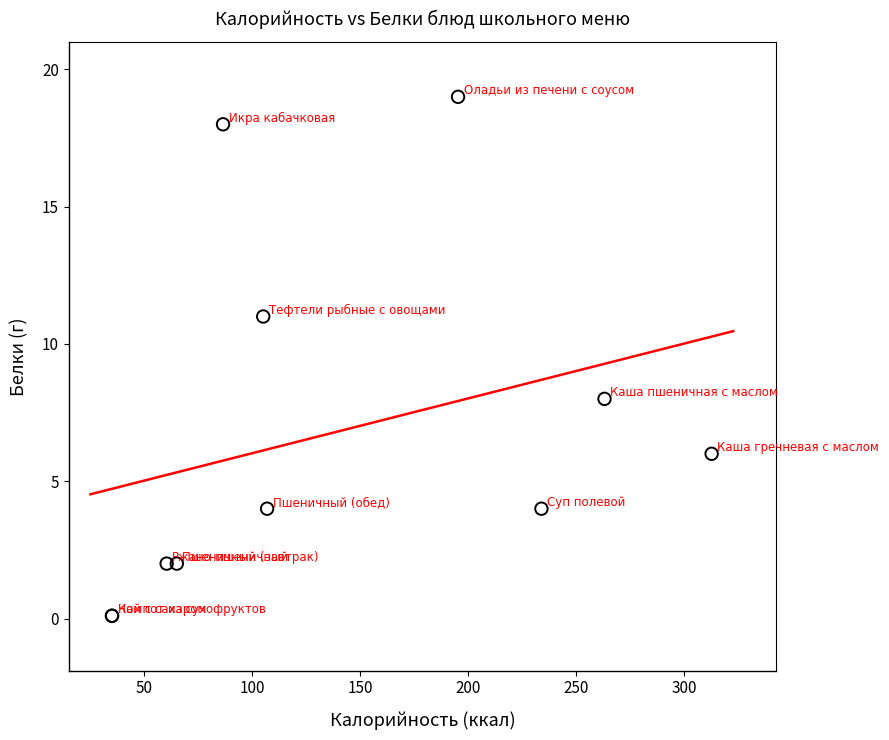

What Y value in the scatter plot is closest to 9?

8.0